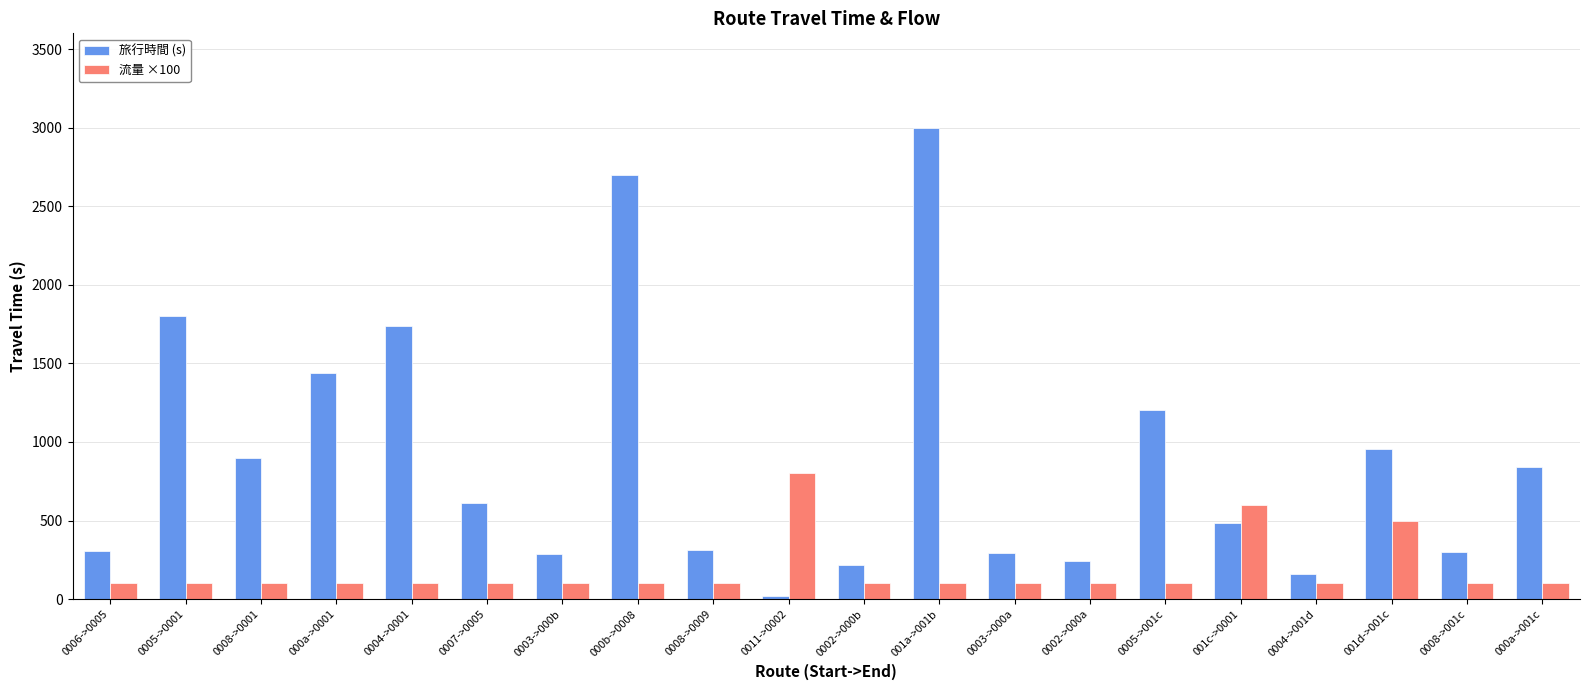

Which series has the largest range (max minus min)?

旅行時間 (s)